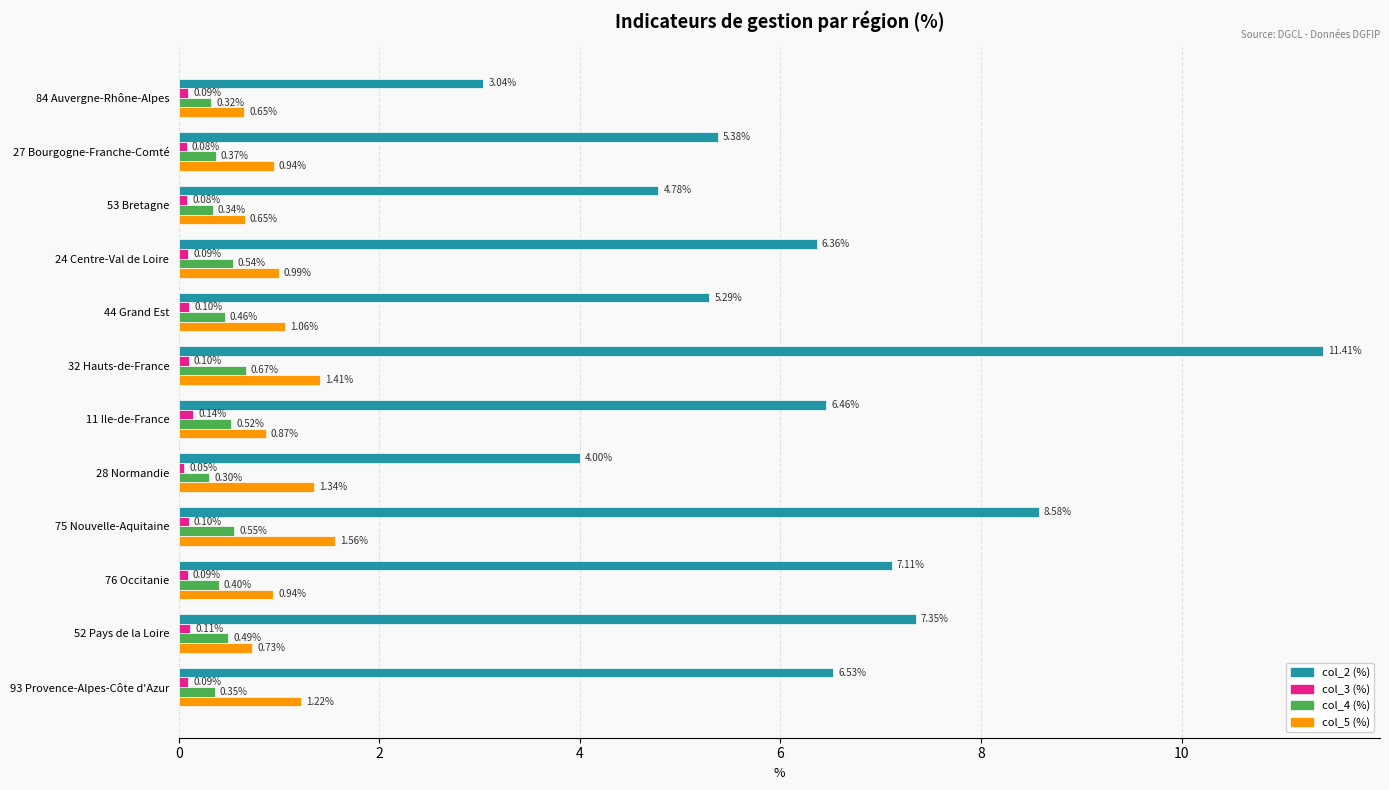

At which category is the sum across all series the highest?

32 Hauts-de-France